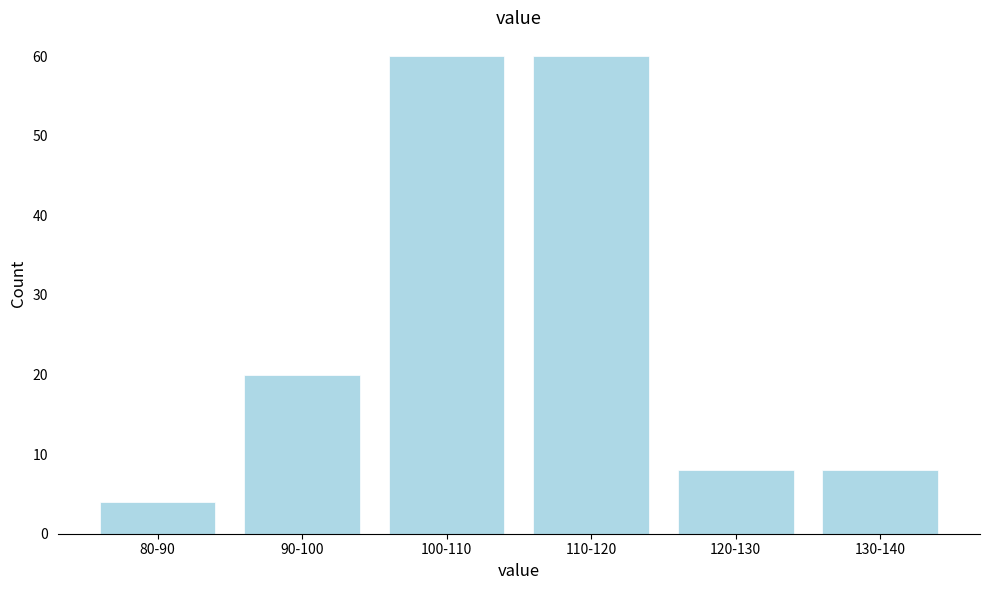

Reading right to left, transcribe all the data shown in this chart.

8	8	60	60	20	4